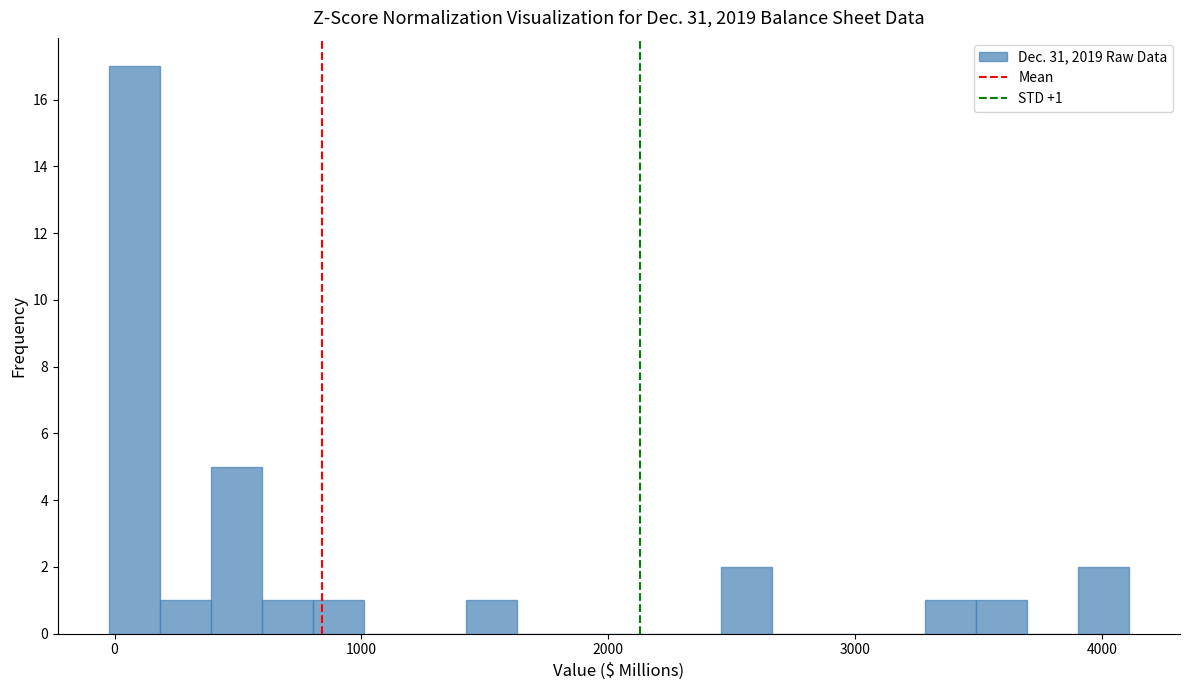

Read against the x-axis, roughly where is the centre of the tallest bar?

100